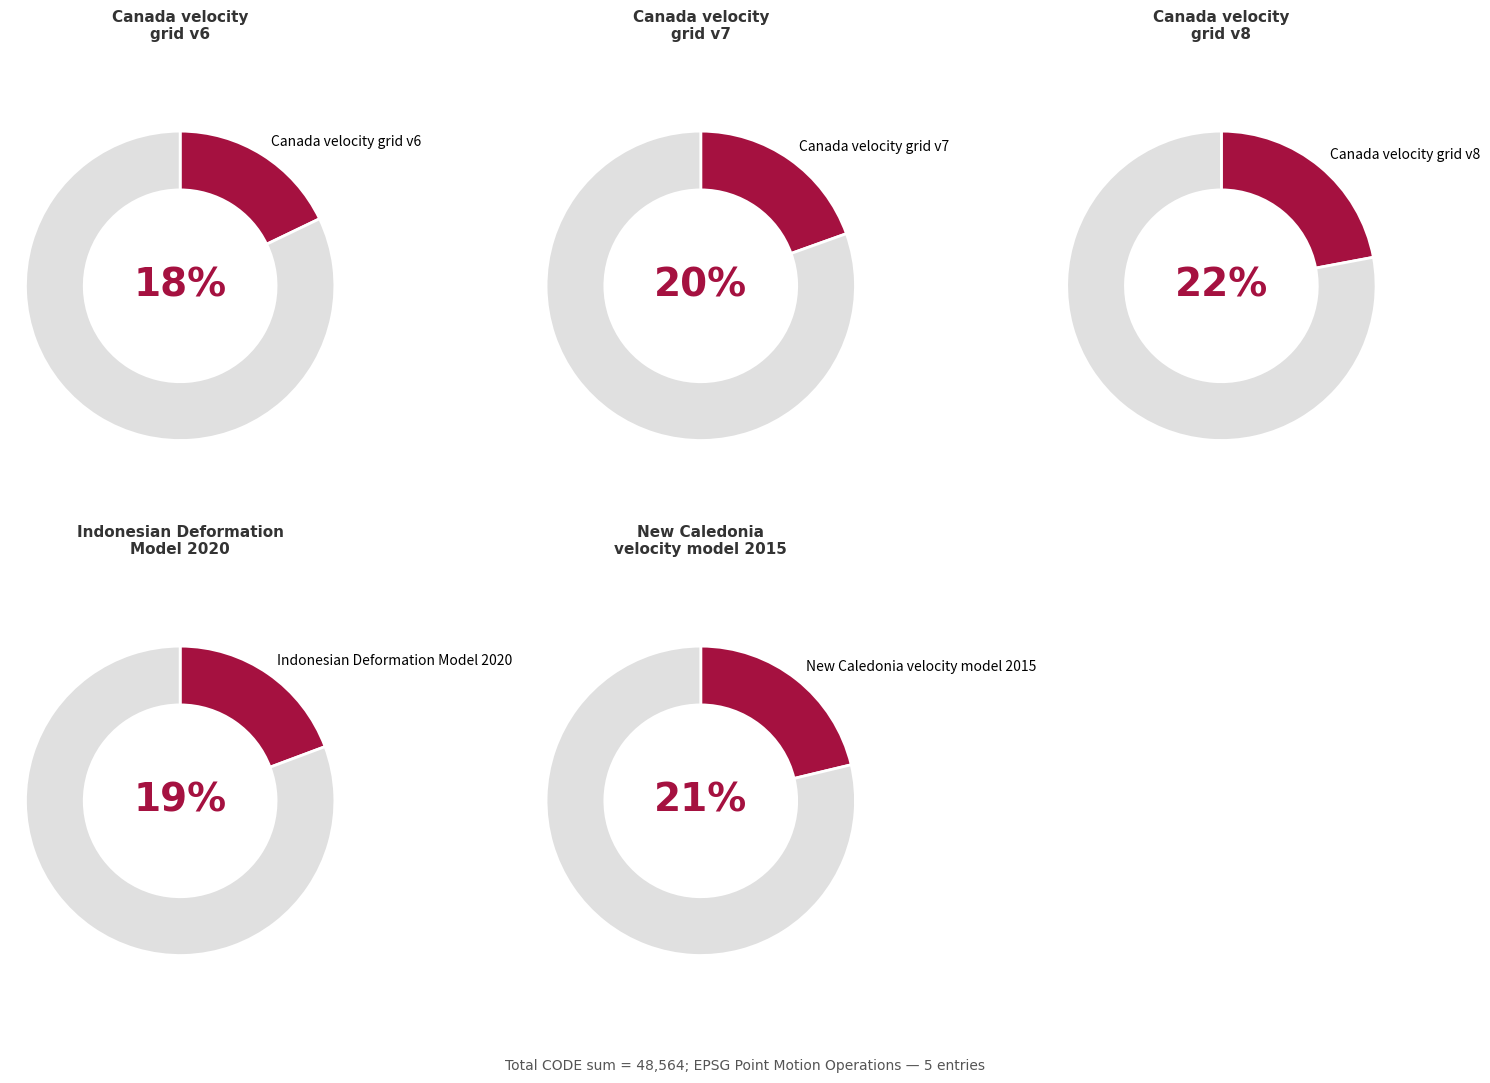

Which category has the smallest portion of the pie?

Canada velocity grid v6